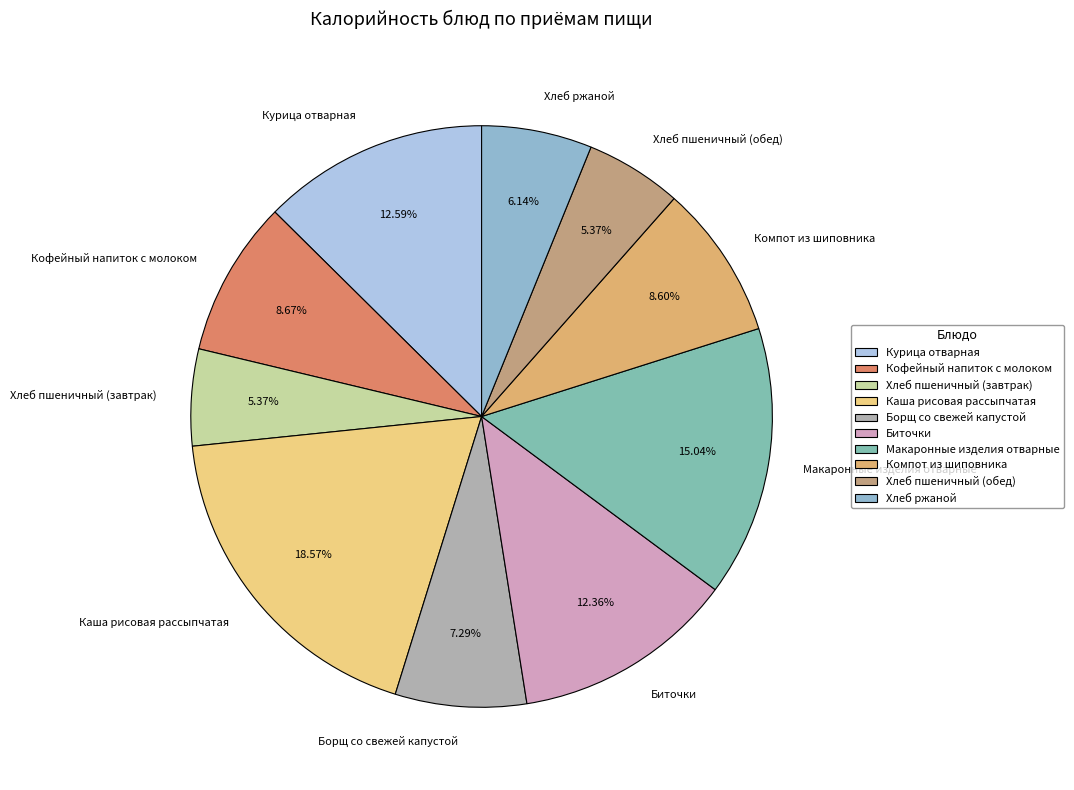

Is there any slice that represents more than half of the pie?

No